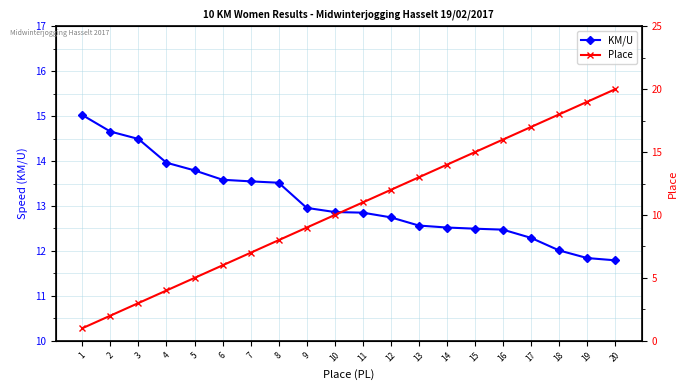

Reading left to right, list all the values displayed in this chart.

KM/U: 1=15.0	2=14.7	3=14.5	4=14.0	5=13.8	6=13.6	7=13.5	8=13.5	9=13.0	10=12.9	11=12.9	12=12.7	13=12.6	14=12.5	15=12.5	16=12.5	17=12.3	18=12.0	19=11.8	20=11.8
Place: 1=1.0	2=2.0	3=3.0	4=4.0	5=5.0	6=6.0	7=7.0	8=8.0	9=9.0	10=10.0	11=11.0	12=12.0	13=13.0	14=14.0	15=15.0	16=16.0	17=17.0	18=18.0	19=19.0	20=20.0